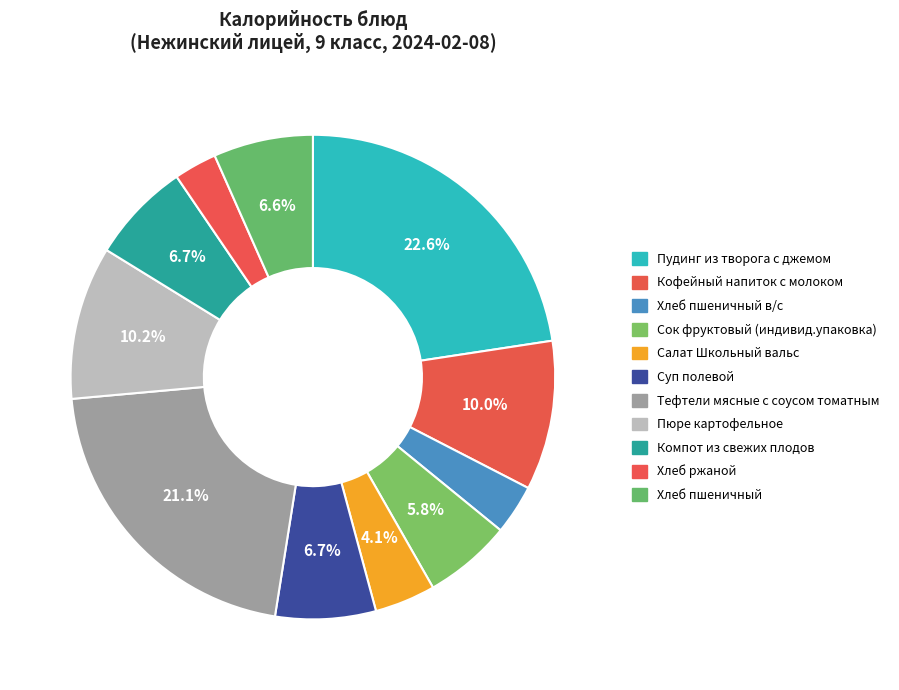

To the nearest percent, what is the average slice percentage?

9%